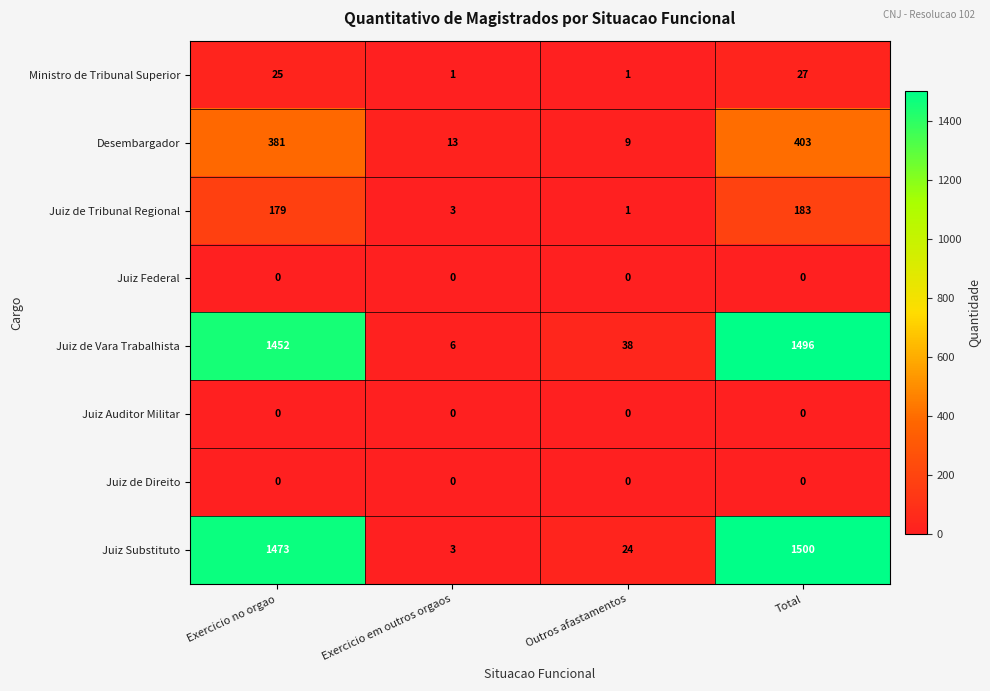

Count the number of data series in this chart.

8